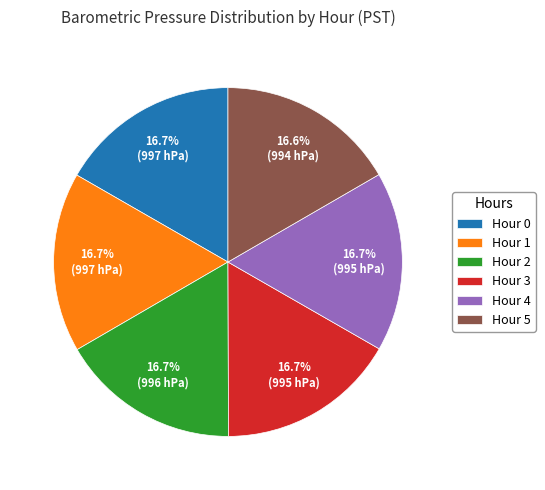

How much of the chart is everything except Hour 0?

83.3%